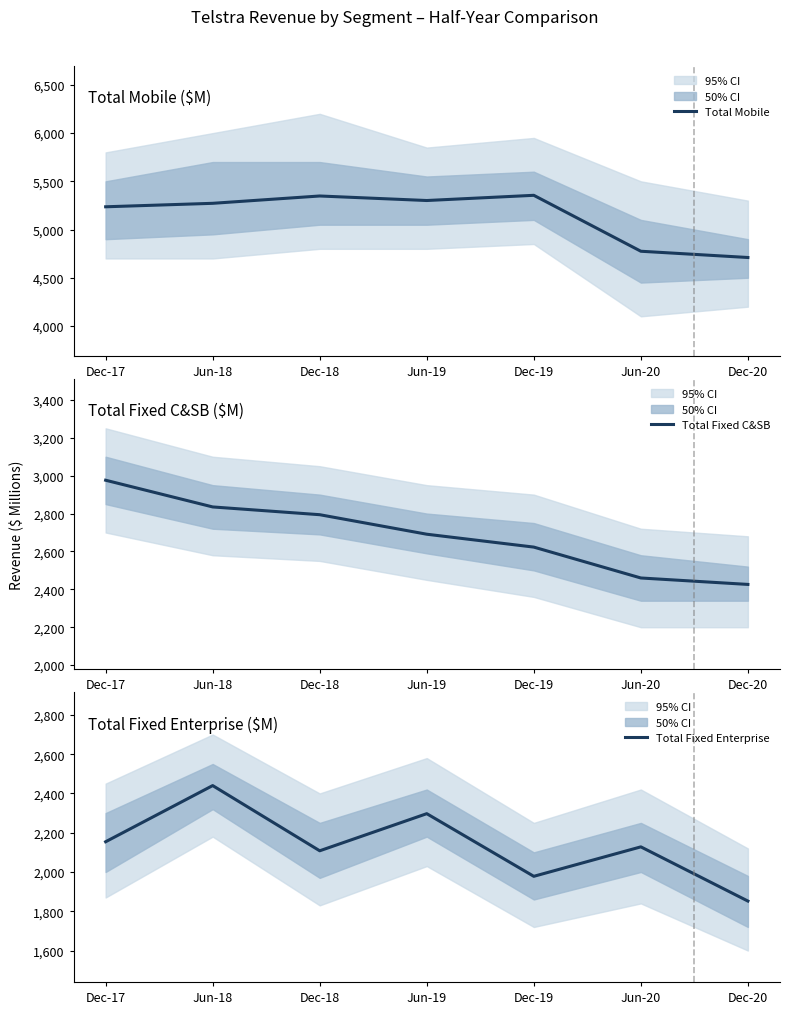

What is the average value of the Total Fixed C&SB series?

2686